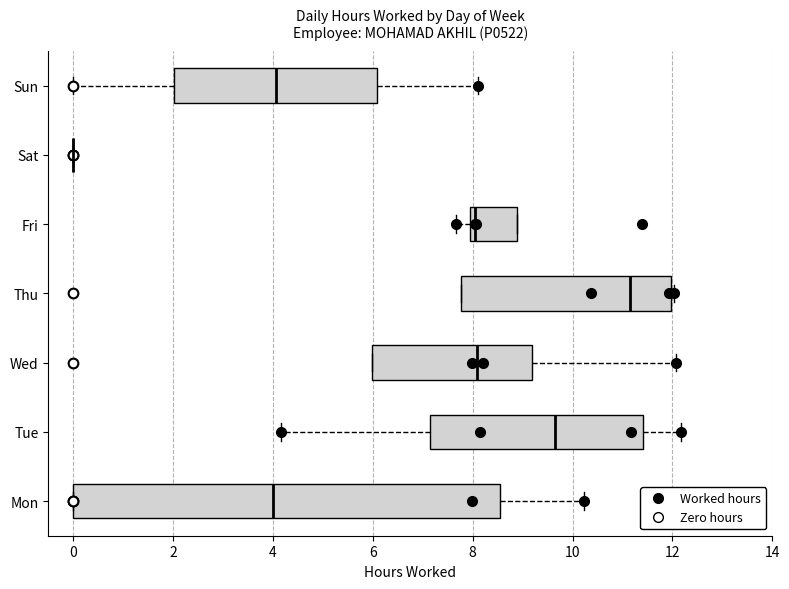

Comparing the boxes themselves (not the whiskers), which one is the widest?

Mon